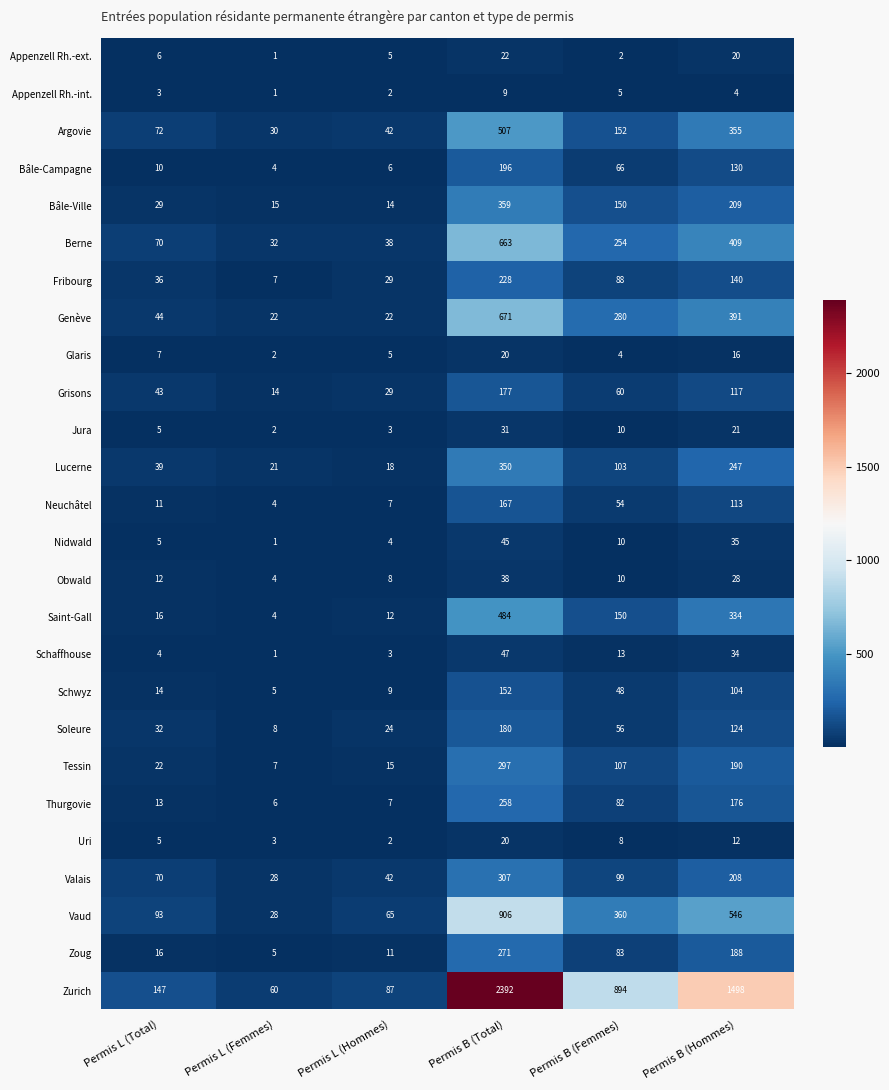

What is the sum of all Appenzell Rh.-int. values?

24